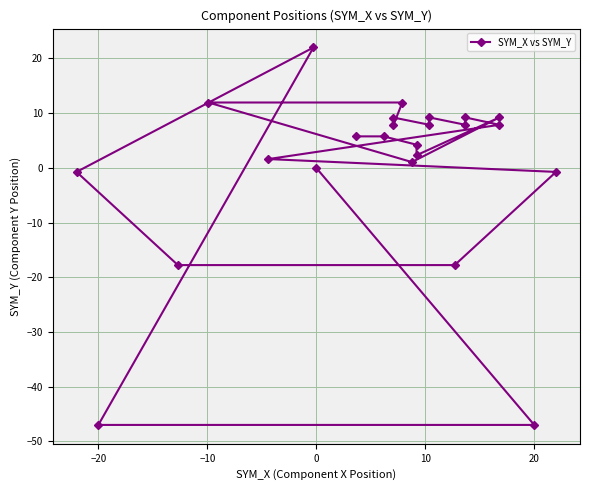

True or false: the data shows 7.8 at −20.

False